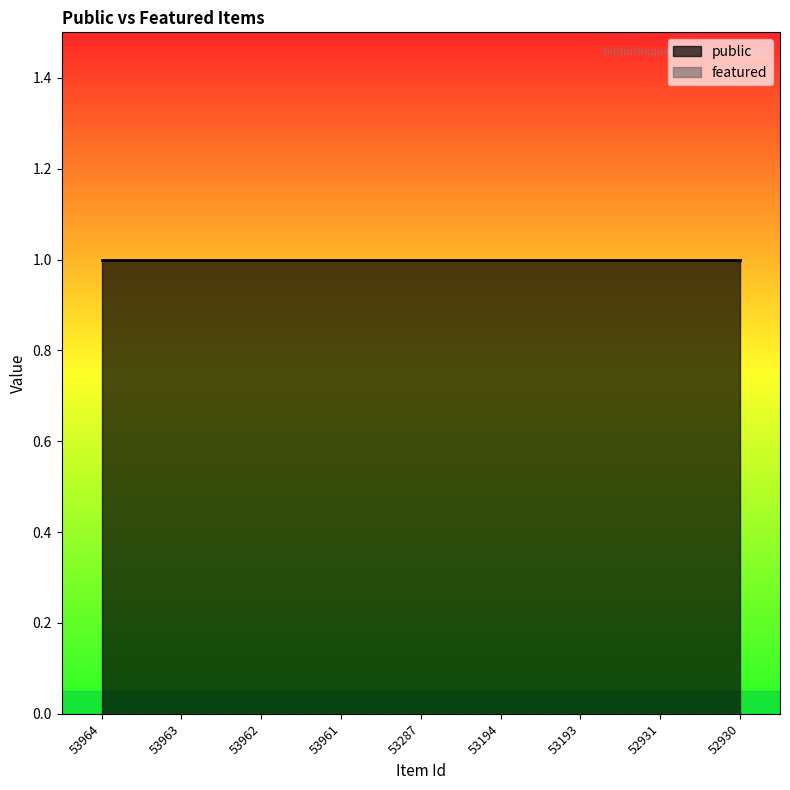

True or false: featured and public intersect in this chart.

False